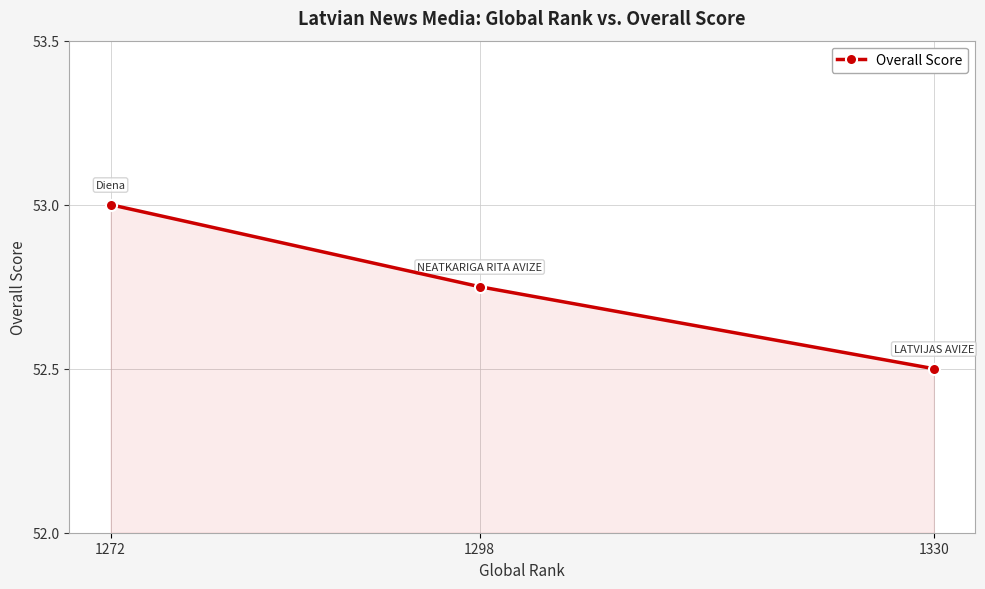

Rank the categories by value from highest to lowest.

1272, 1298, 1330